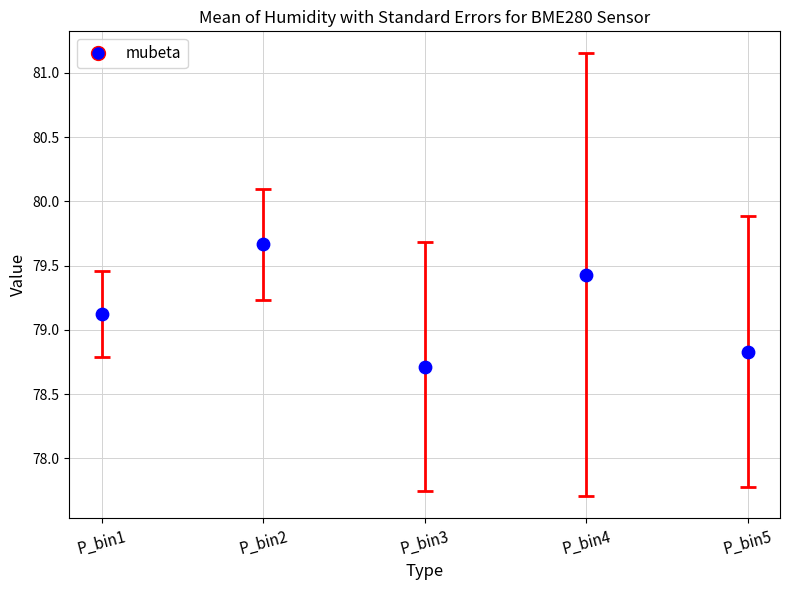

What is the average Y value?

79.2